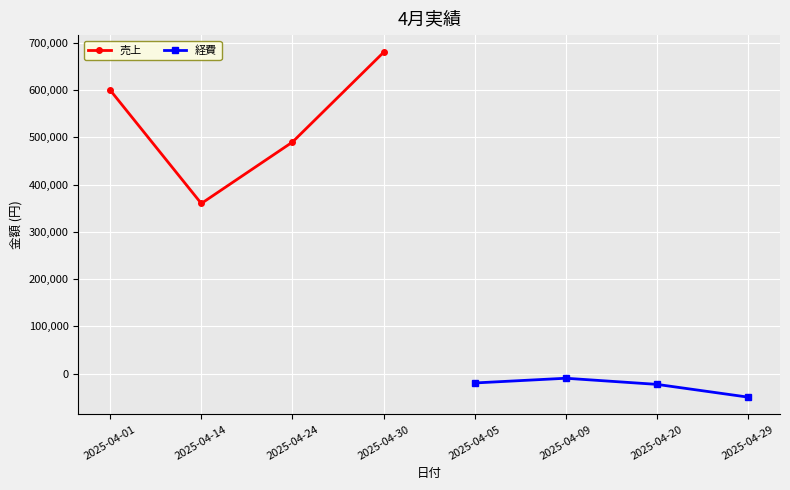

The value of 売上 at 2025-04-30 is 680000. True or false?

True